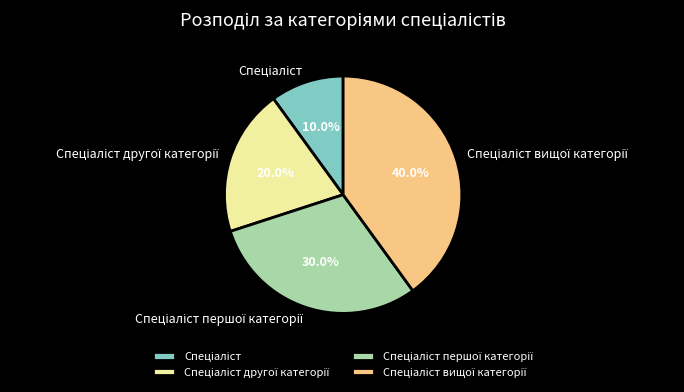

Does any single category account for the majority?

No